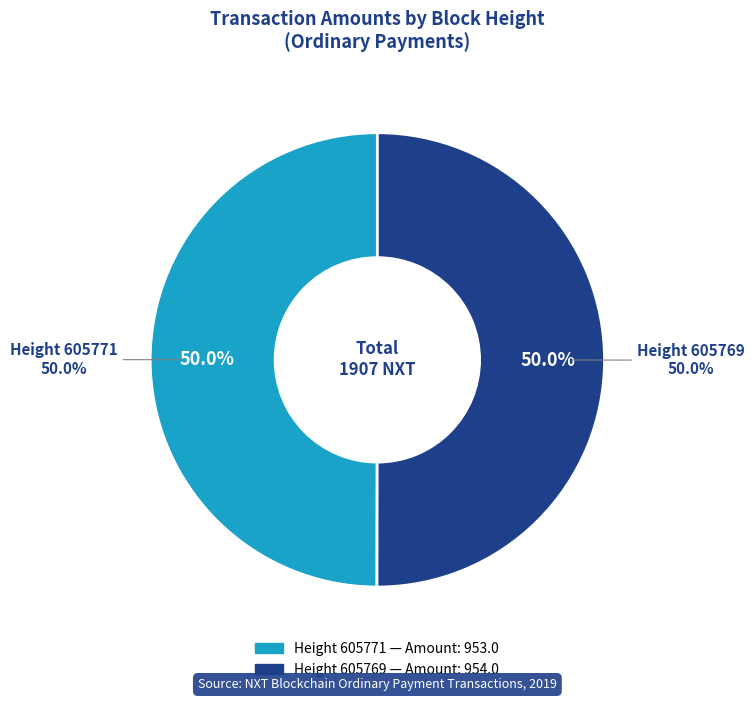

Does any single category account for the majority?

Yes